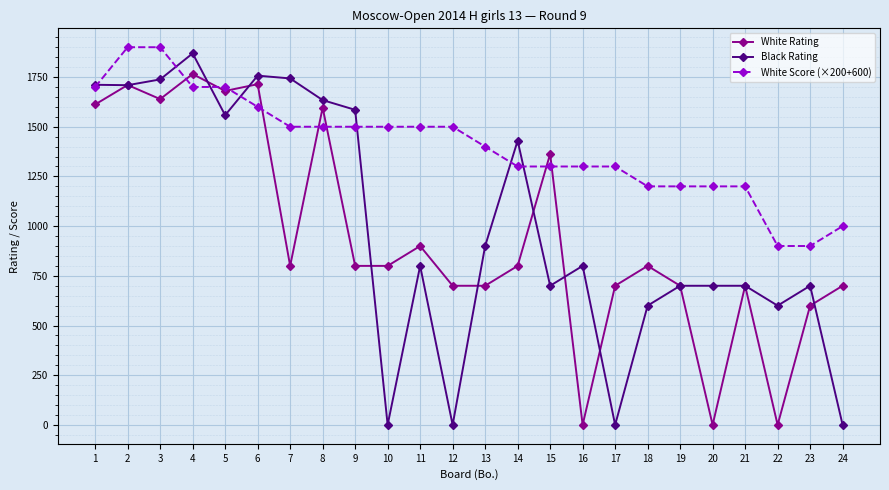

Where is the first local minimum for White Rating?

3